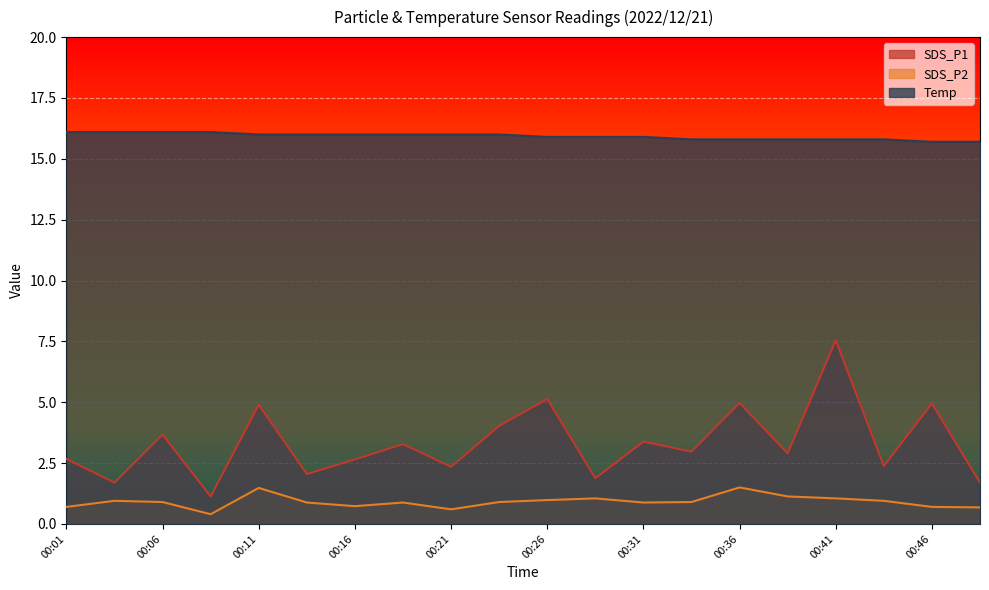

What are all the series names shown in the legend?

SDS_P1, SDS_P2, Temp